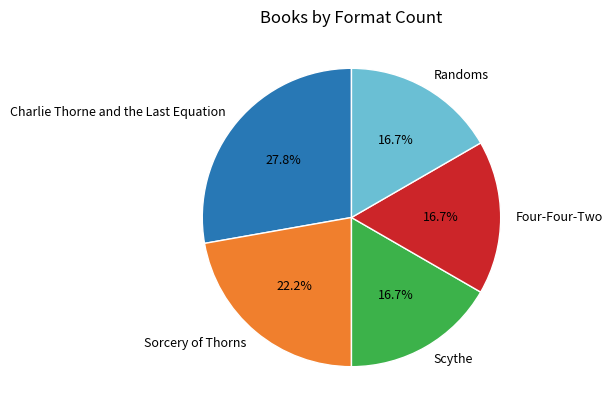

How many slices are in this pie chart?

5